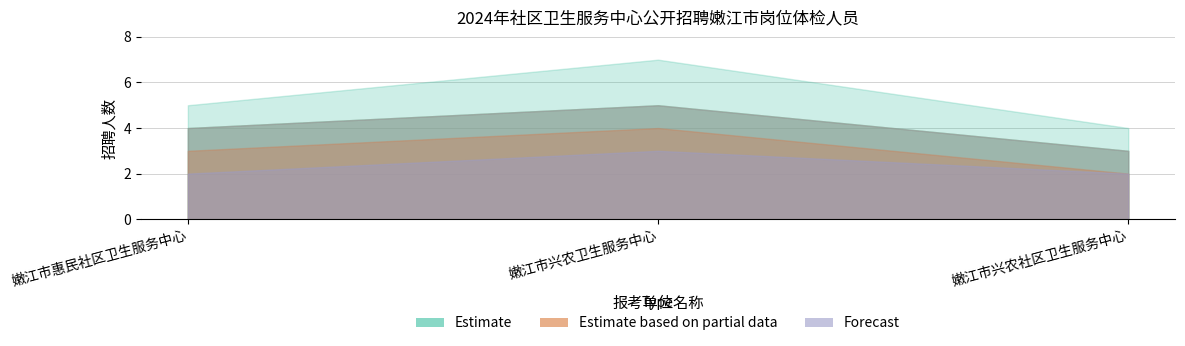

How many Estimate based on partial data values are between 2 and 4?

3